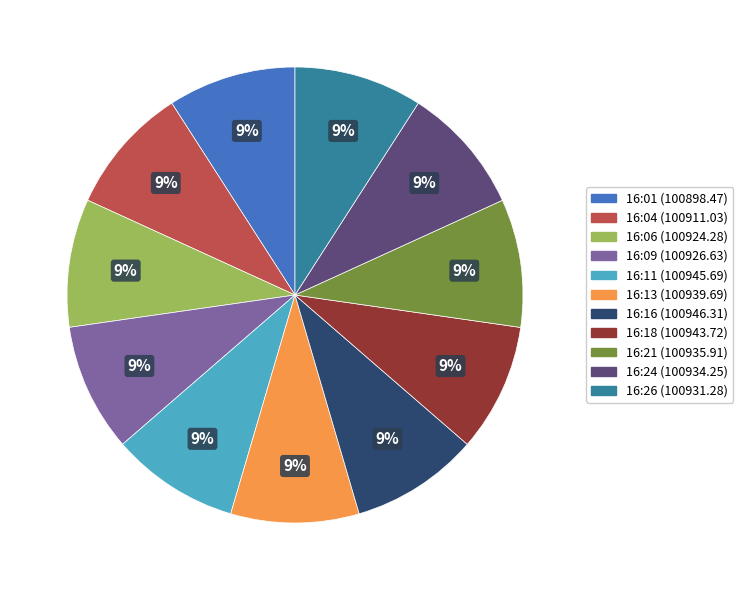

The 16:24 slice represents 9% of the pie. True or false?

True